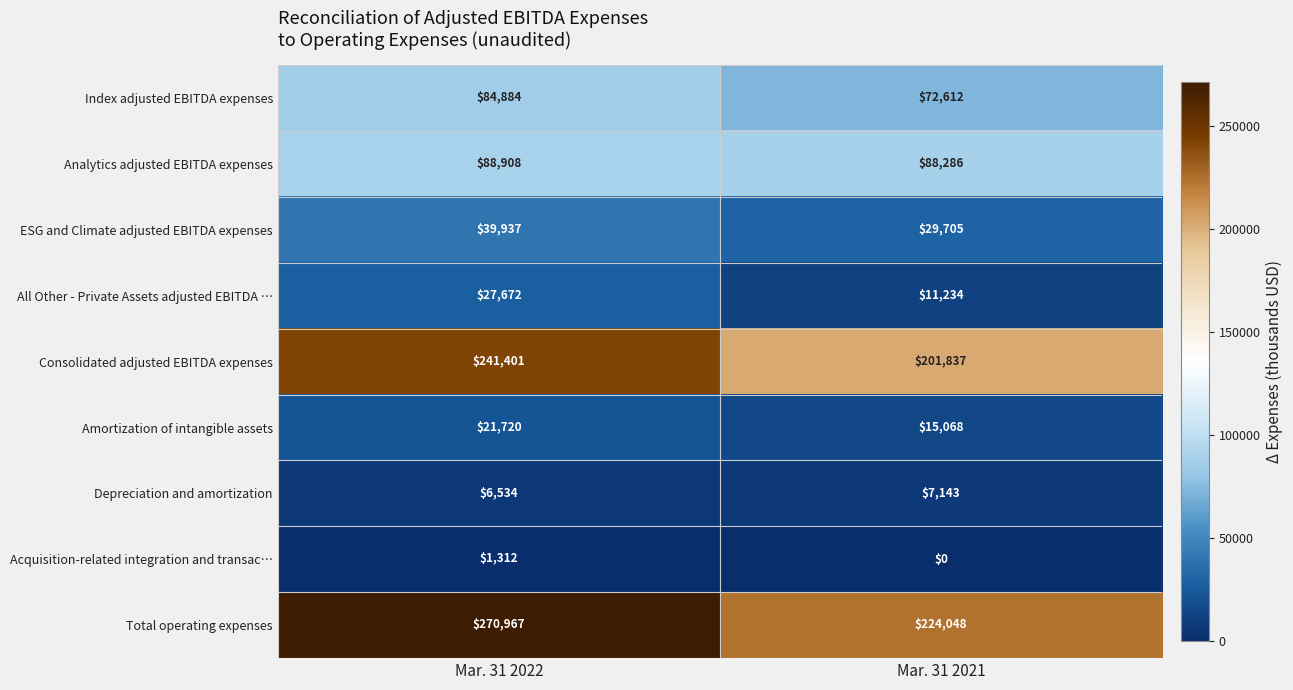

At how many categories does at least one series exceed 138200?

2